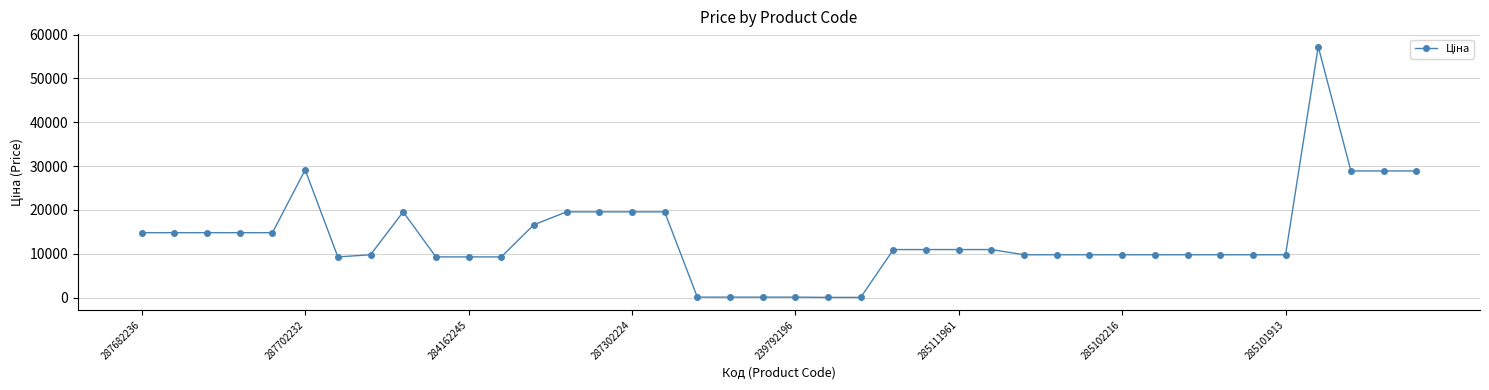

What is the sum of all values?

540998.0